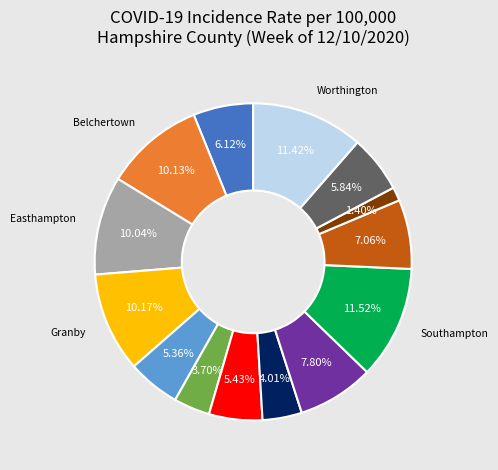

Is there a majority slice in this chart?

No